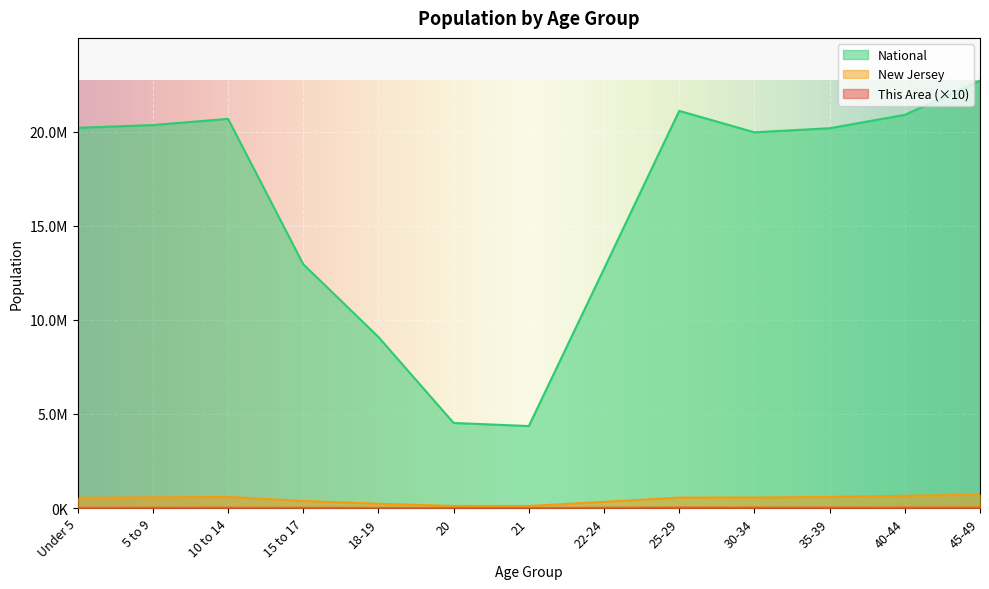

Reading right to left, extract all data points from this chart.

This Area: 31680	31300	29700	31400	34350	20770	7020	6100	10860	15940	23990	22070	22310
New Jersey: 704516	649918	588379	556662	553139	326259	106219	108760	225990	372109	587335	564750	541020
National: 22708591	20890964	20179642	19962099	21101849	12712576	4354294	4519129	9086089	12954254	20677194	20348657	20201362